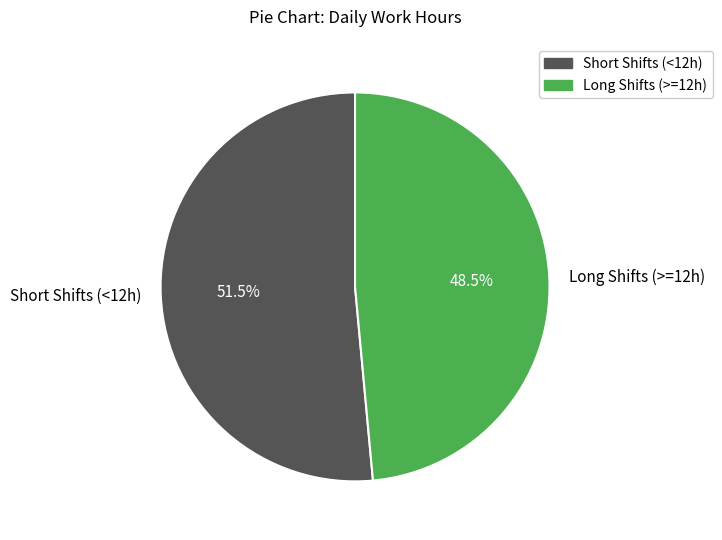

Between Long Shifts (>=12h) and Short Shifts (<12h), which is larger?

Short Shifts (<12h)